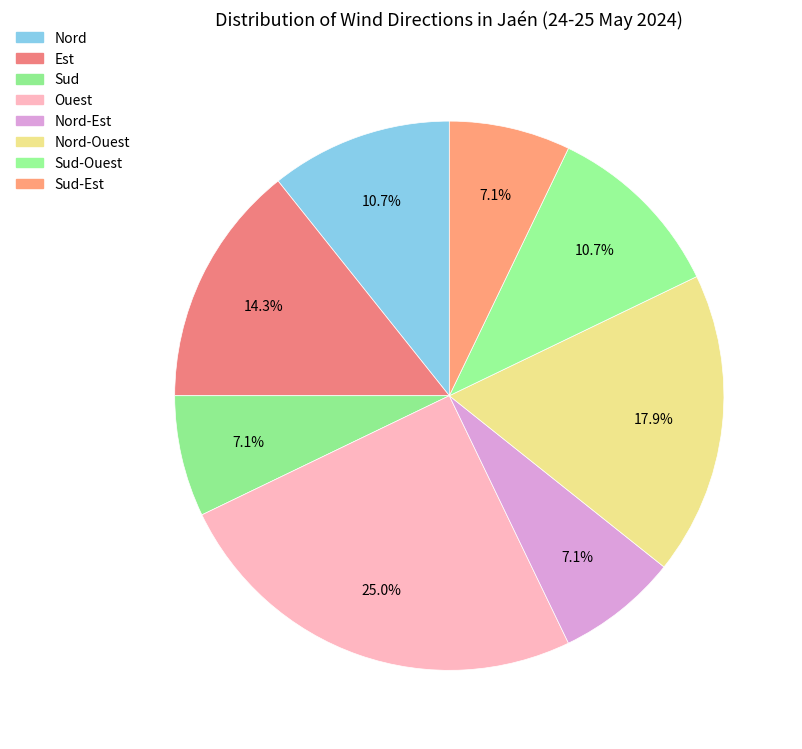

Does any single category account for the majority?

No